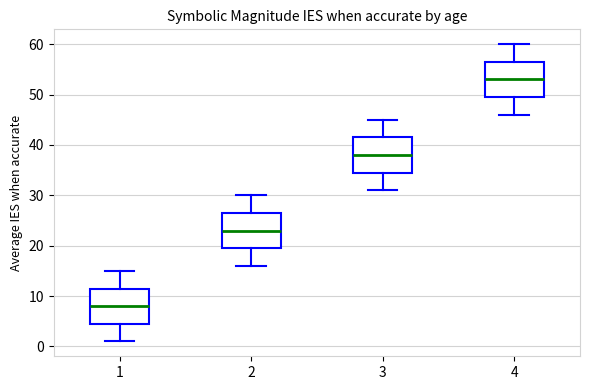

Reading left to right, read every box against the y-axis: the position of its median line, the range the box covers, and the ends of its whiskers. The values are not printed on the chart, so give them approximately, as read against the axis.

1: median 8, box 5 to 12, whiskers 1 to 15
2: median 23, box 20 to 27, whiskers 16 to 30
3: median 38, box 35 to 42, whiskers 31 to 45
4: median 53, box 50 to 57, whiskers 46 to 60